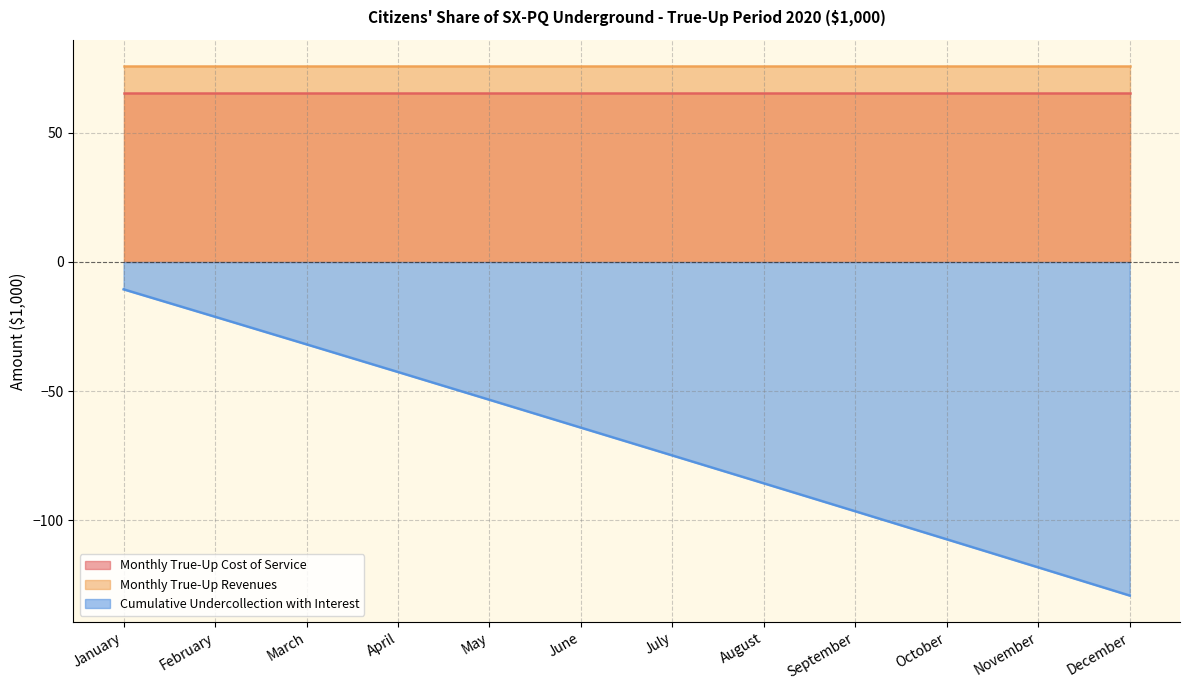

List the series in order of their peak value, lowest first.

Cumulative Undercollection with Interest, Monthly True-Up Cost of Service, Monthly True-Up Revenues